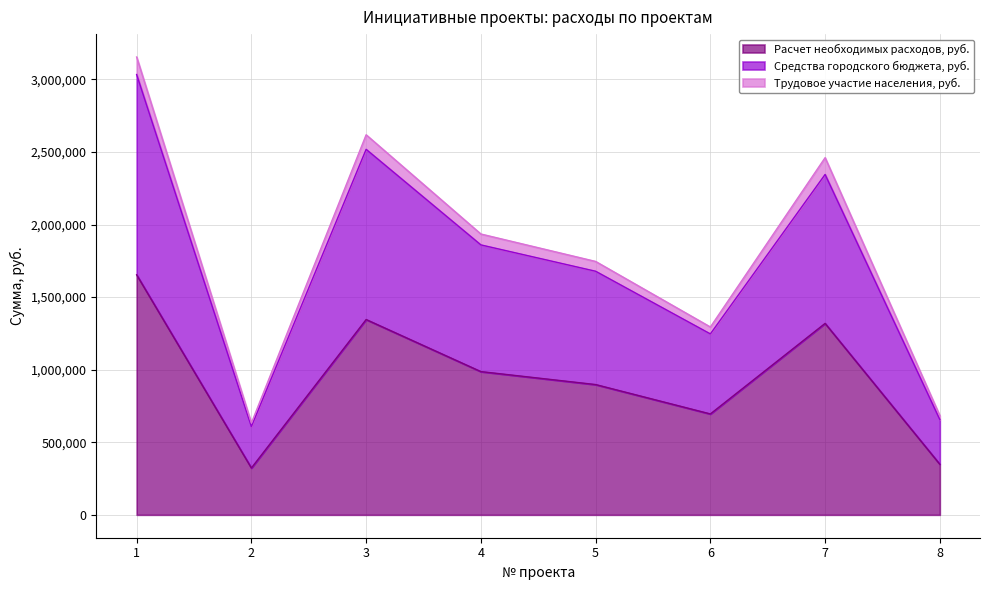

How many values in the Расчет необходимых расходов, руб. series are below 986919?

4